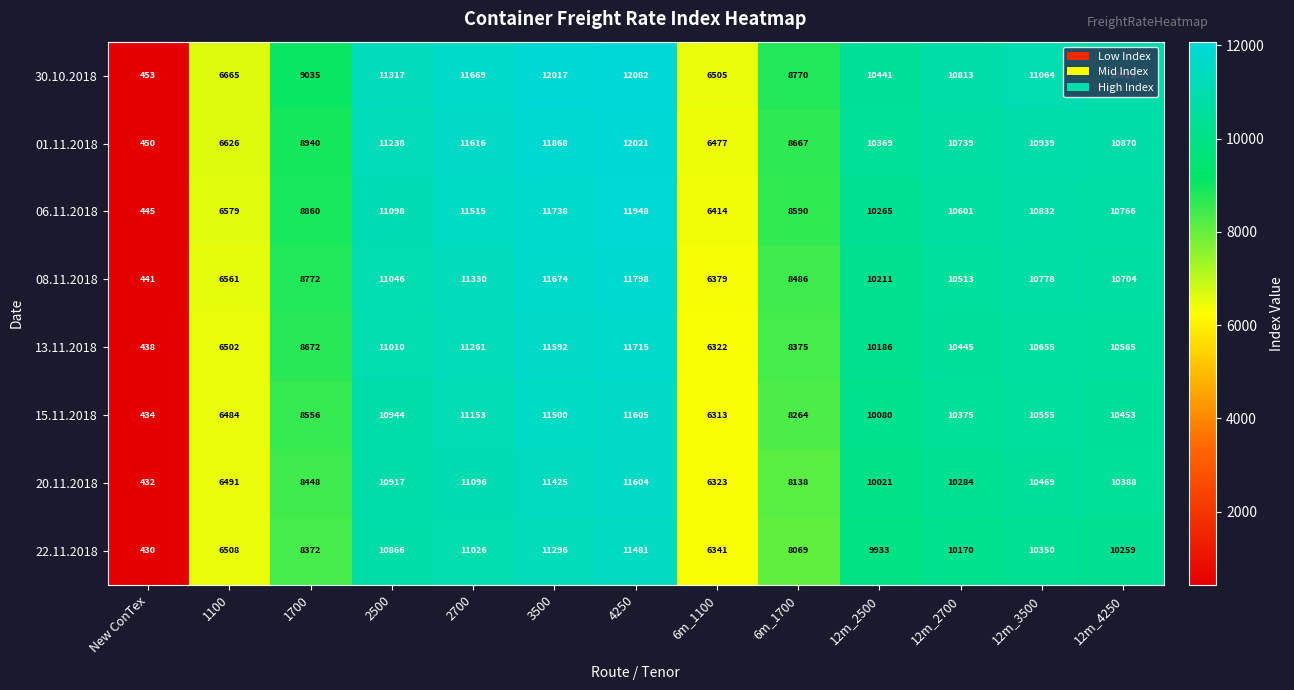

Which series has the largest range (max minus min)?

30.10.2018